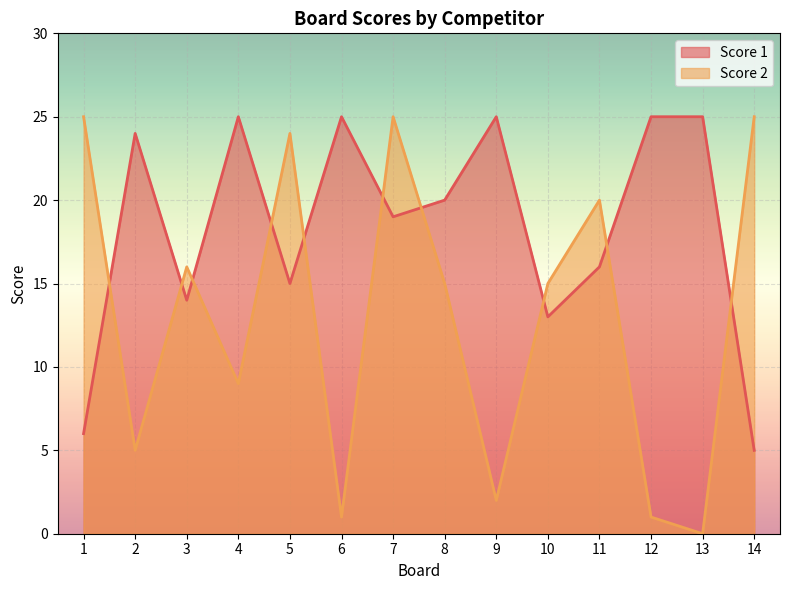

What are all the series names shown in the legend?

Score 1, Score 2